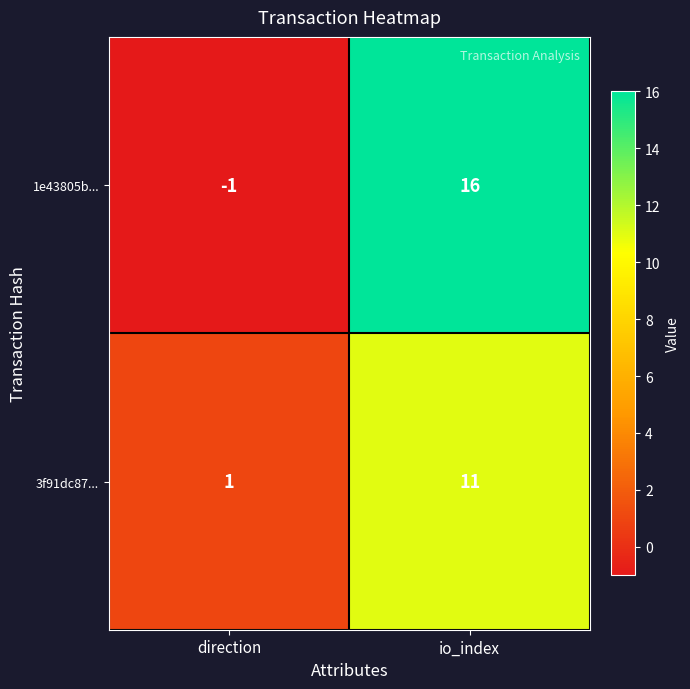

What is the sum of the 3f91dc87... values at direction and io_index?

12